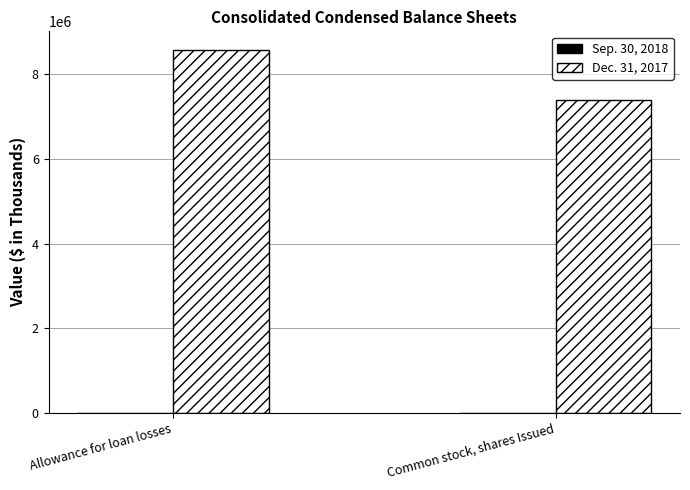

At which category is the sum across all series the highest?

Allowance for loan losses